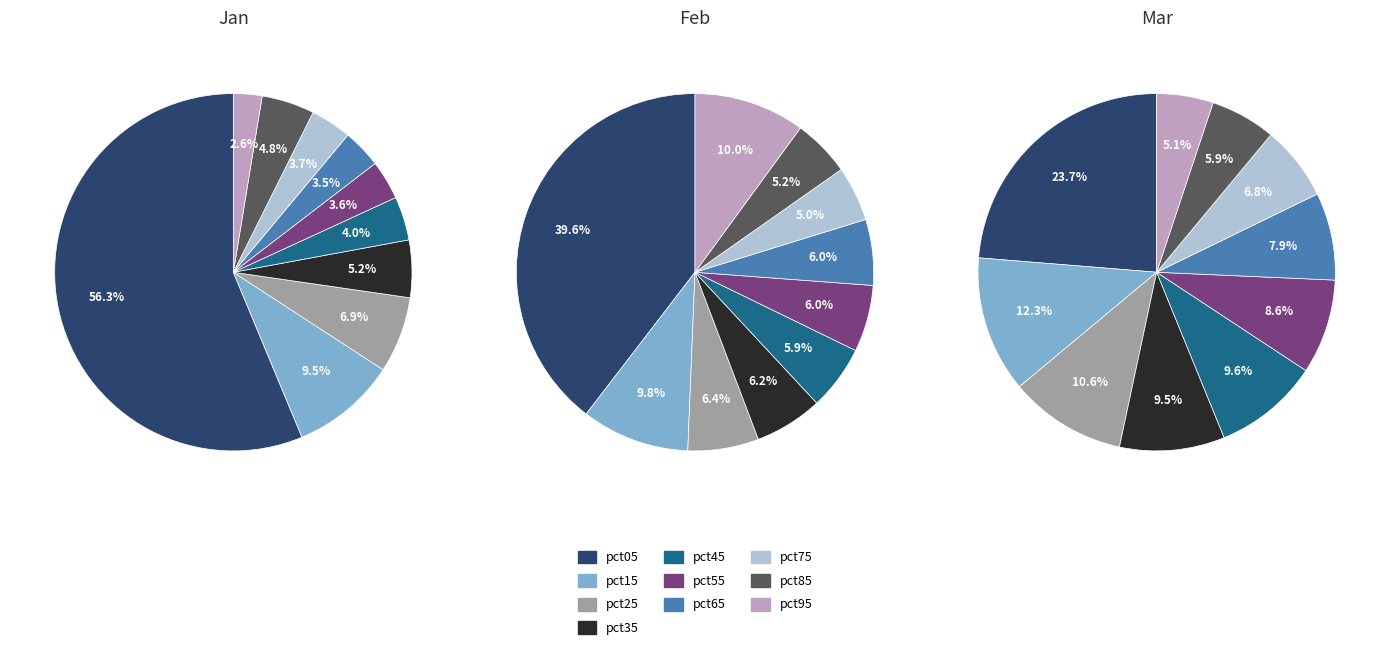

What is the total percentage of 7 and Feb?

13.2%